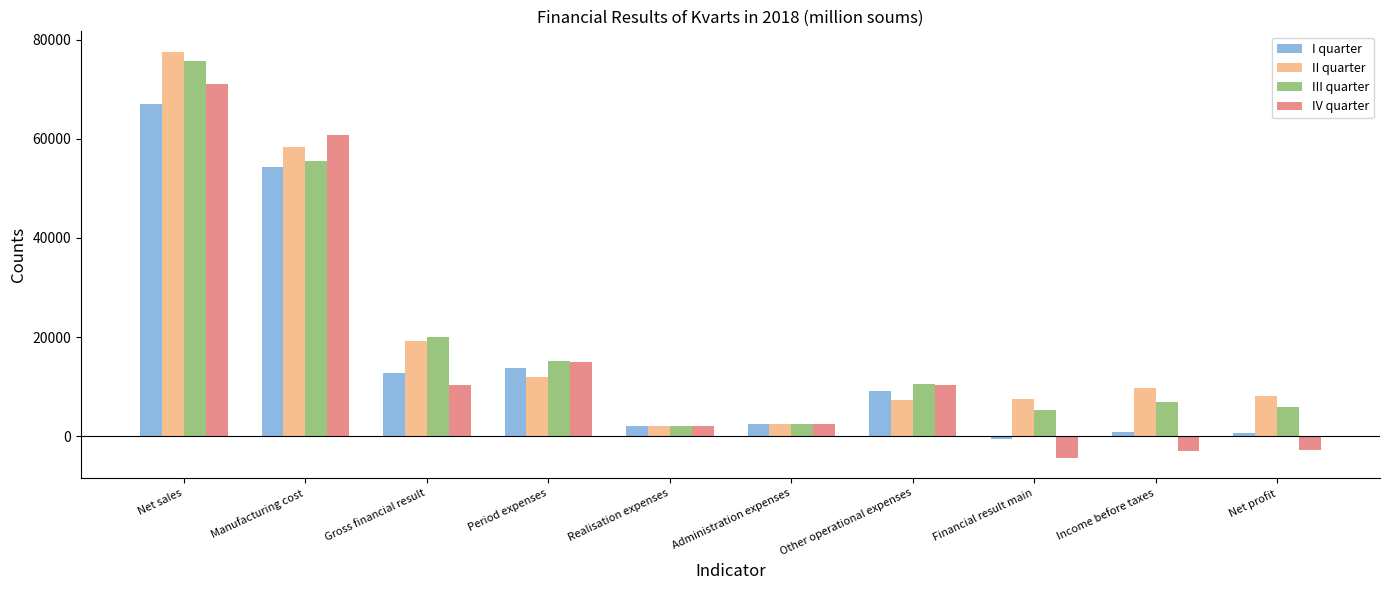

How many positive values does the I quarter series have?

9